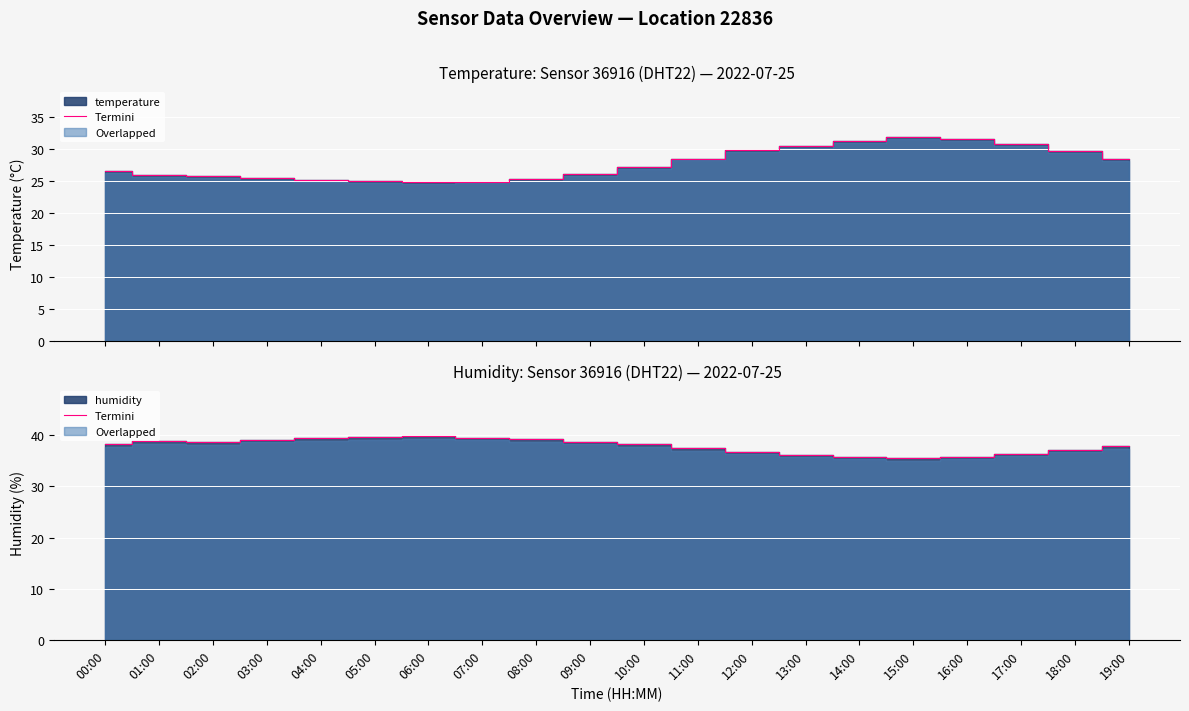

At which category does the data reach its first local valley?

02:00